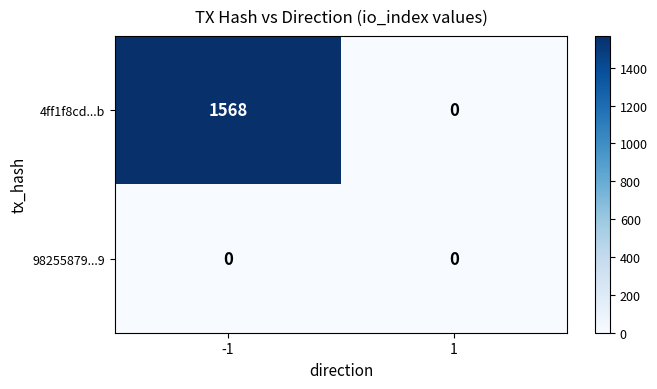

Which series has the largest range (max minus min)?

4ff1f8cd...b